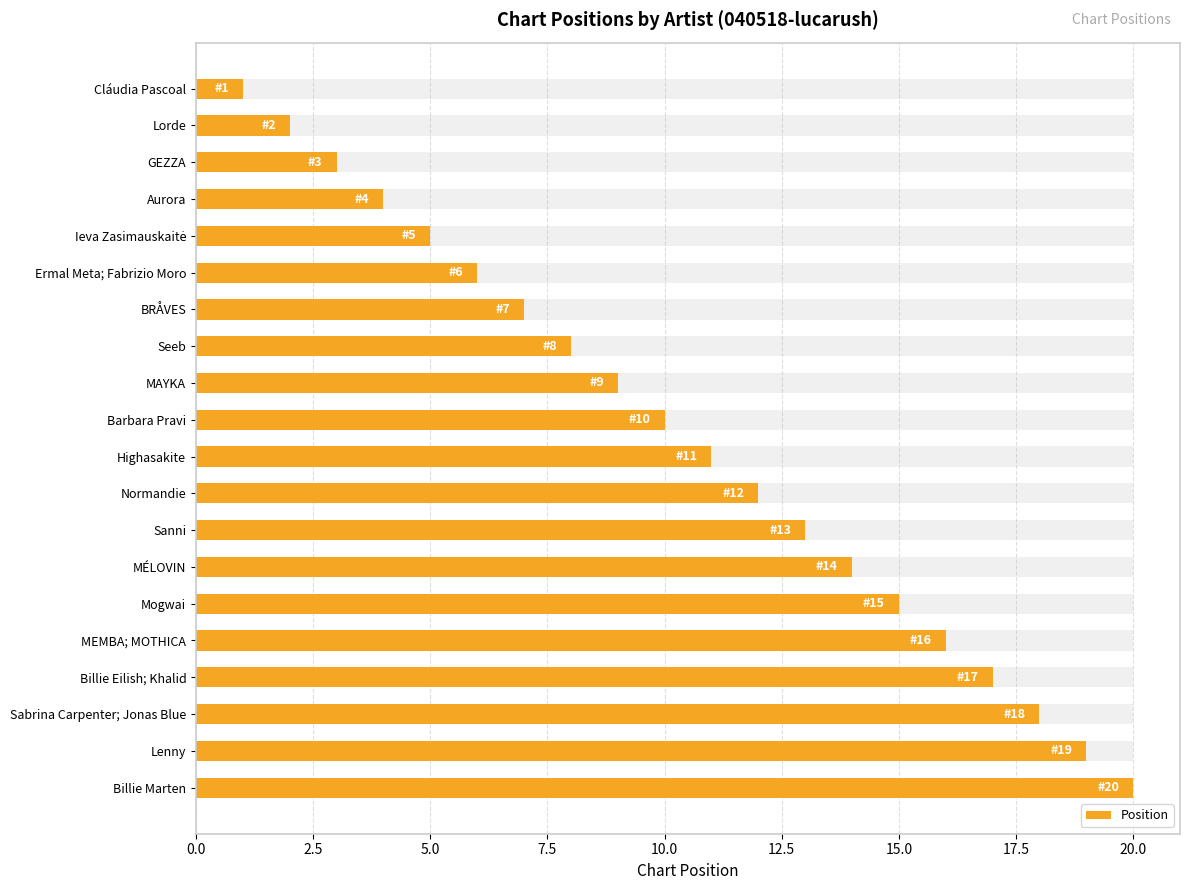

The value at BRÅVES is 3. True or false?

False